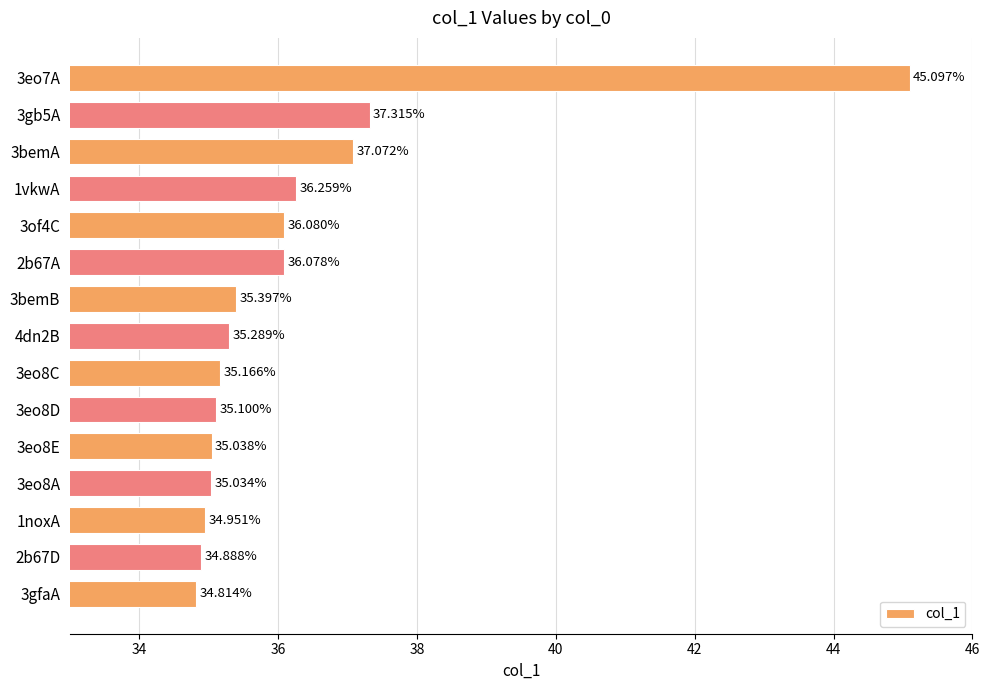

What is the change in value from 3eo7A to 3eo8C?

-9.9